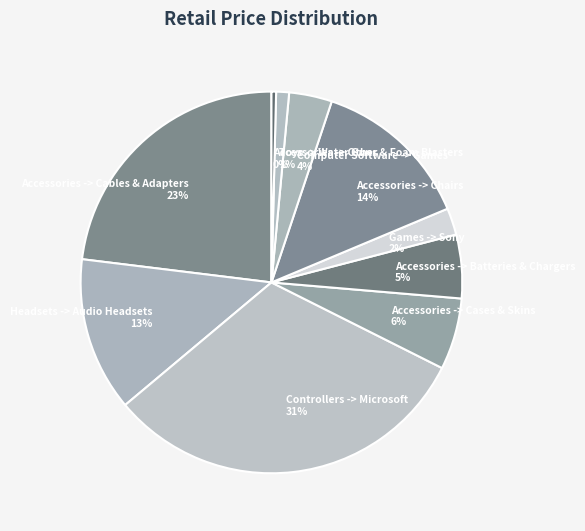

To the nearest percent, what percentage of the pie is Games -> Sony?

2%